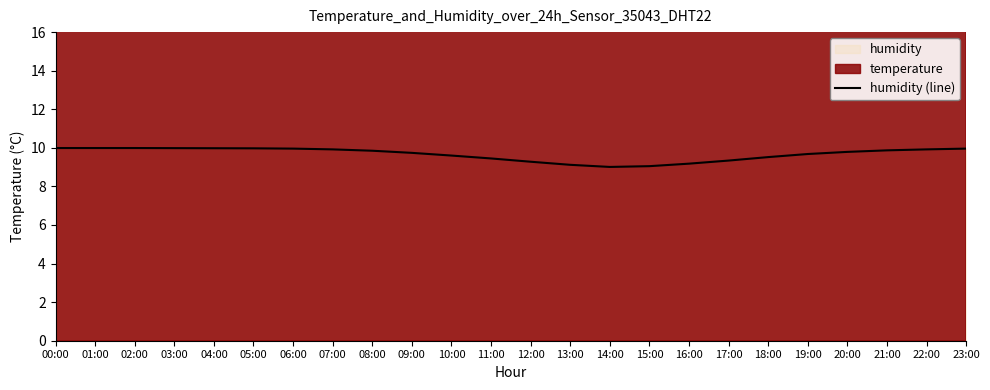

Rank the categories by value from lowest to highest.

14:00, 15:00, 13:00, 16:00, 12:00, 17:00, 11:00, 18:00, 10:00, 19:00, 09:00, 20:00, 08:00, 21:00, 07:00, 22:00, 06:00, 23:00, 05:00, 04:00, 03:00, 00:00, 01:00, 02:00